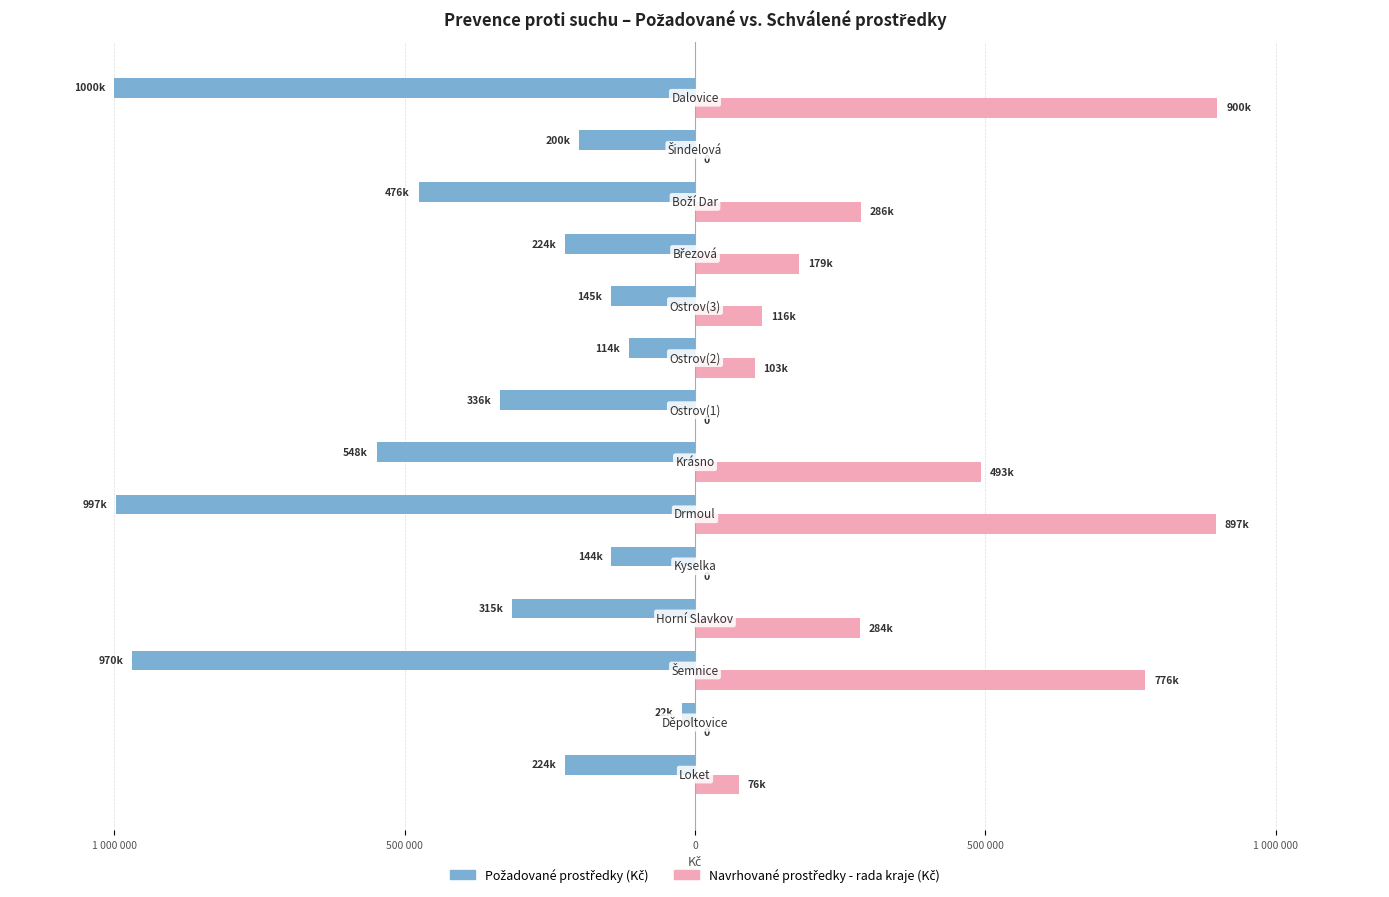

Reading left to right, extract all data points from this chart.

Požadované prostředky (Kč): -223633.0	-21730.0	-970000.0	-315000.0	-144000.0	-996800.0	-548240.0	-336000.0	-114000.0	-145000.0	-224000.0	-476000.0	-200000.0	-1000000.0
Navrhované prostředky - rada kraje (Kč): 76013.6	0.0	776000.0	283500.0	0.0	897120.0	493416.0	0.0	102600.0	116000.0	179200.0	285600.0	0.0	900000.0